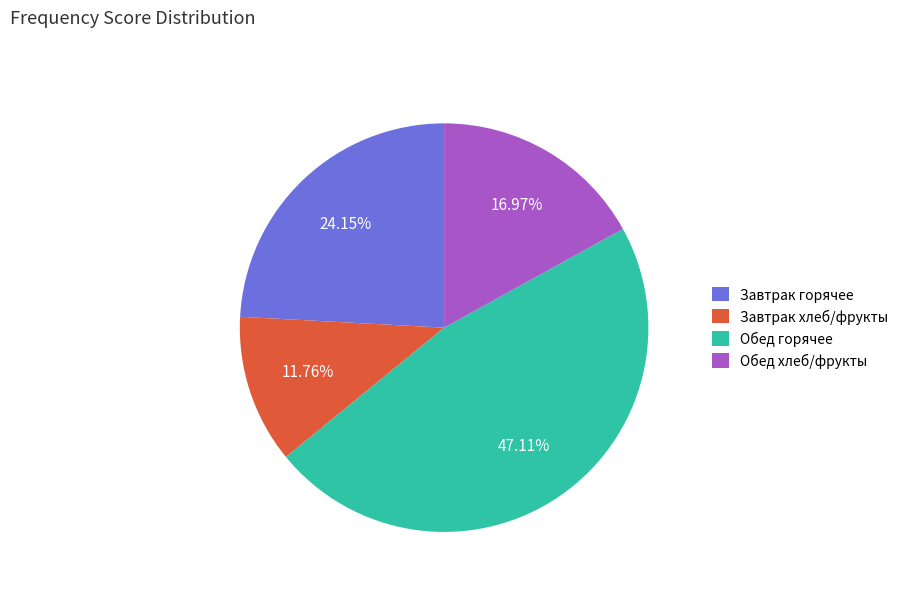

Is Завтрак горячее the majority of the pie?

No